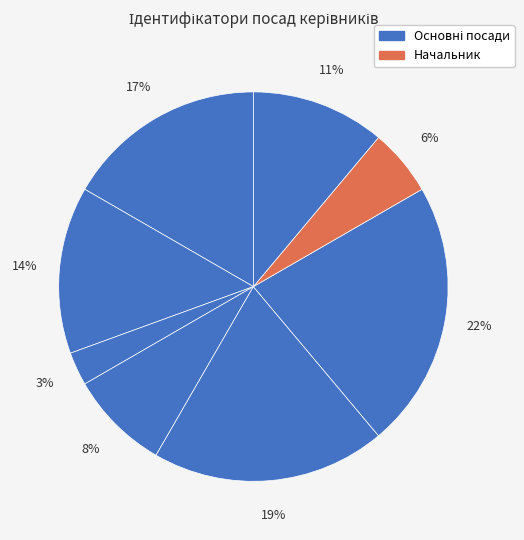

How many segments does this pie chart have?

8